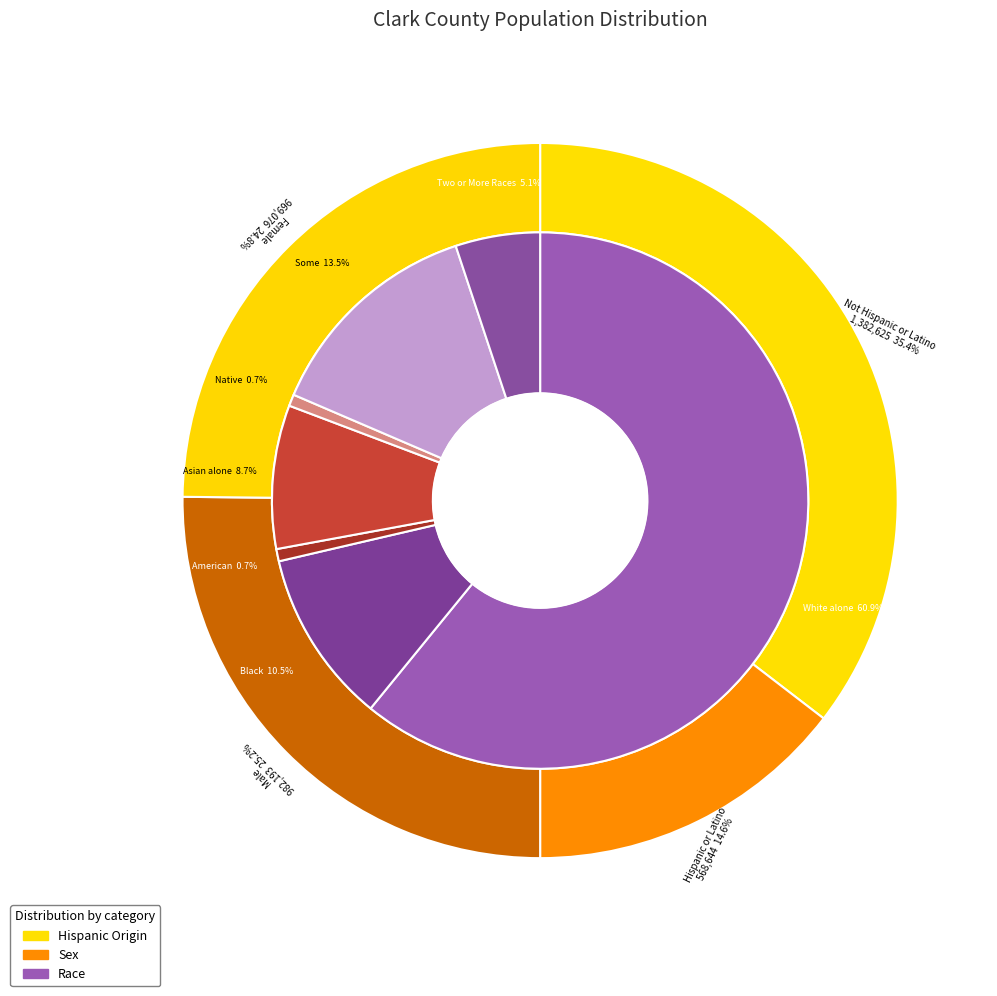

Rank the categories by value from lowest to highest.

Native Hawaiian and Other Pacific Islander, American Indian and Alaska Native, Two or More Races, Asian alone, Black or African American alone, Some Other Race alone, White alone